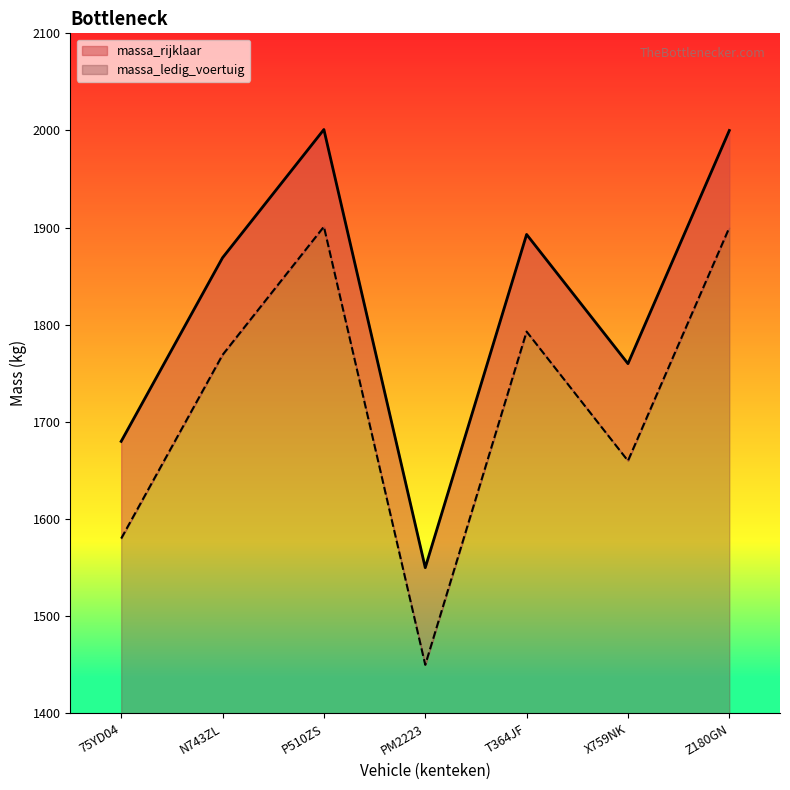

What is the label of the 3rd point from the right?

T364JF